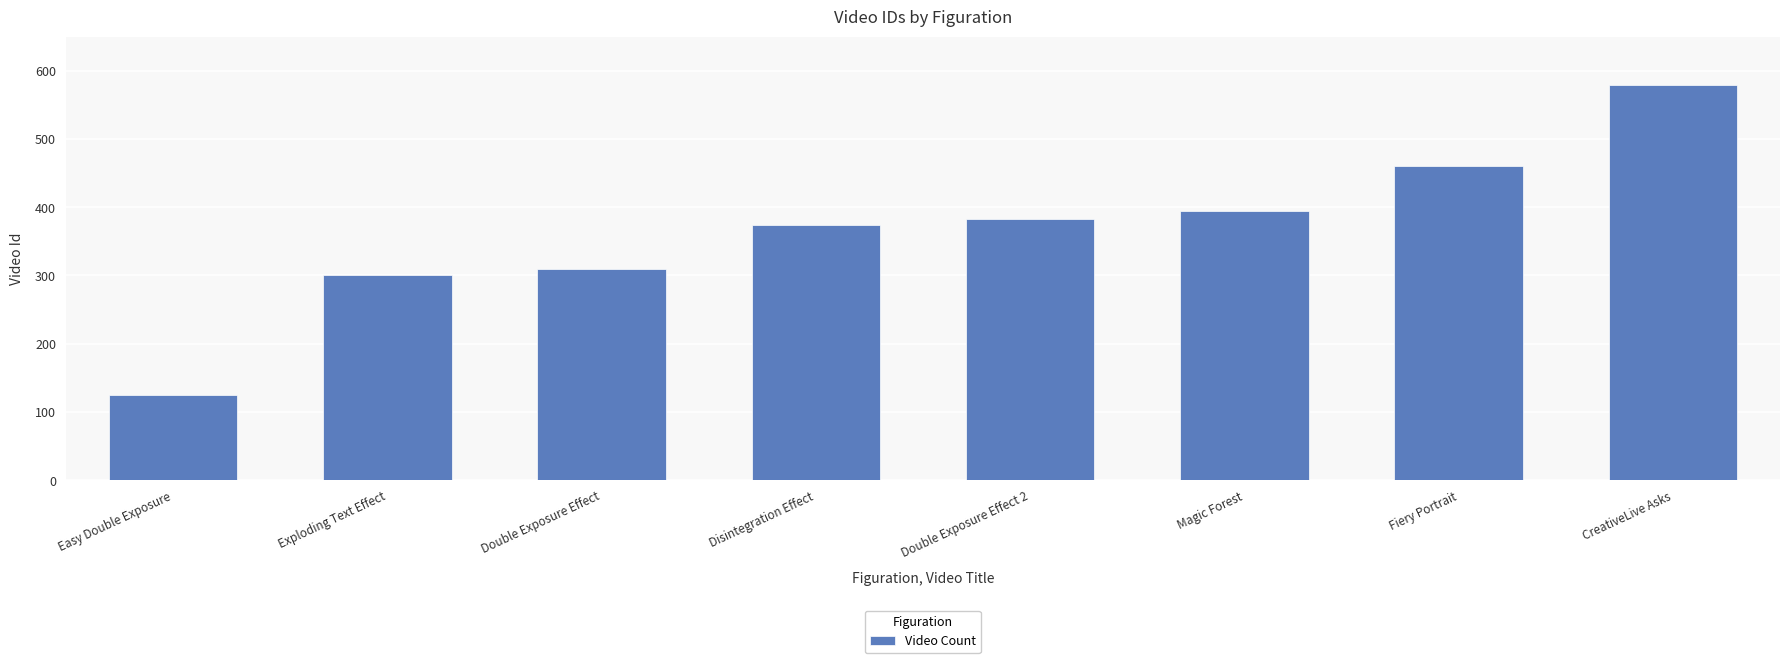

Reading left to right, what are all the values shown in this chart?

125	301	310	374	383	395	461	579